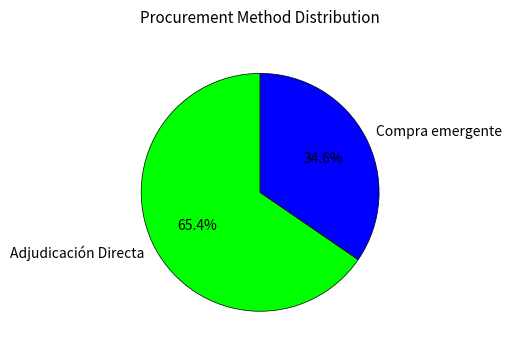

Does Compra emergente represent more than half of the total?

No